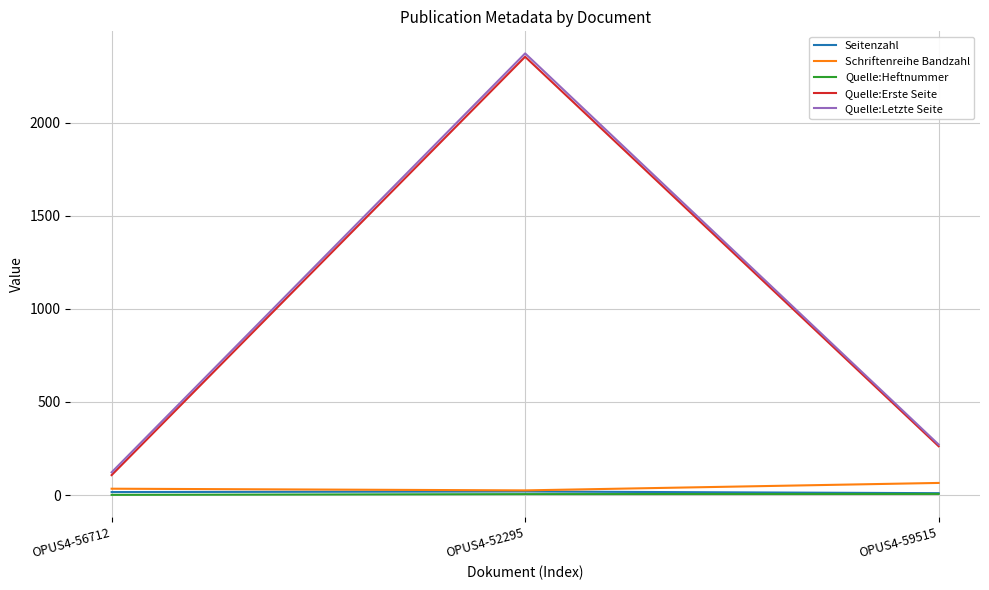

What are all the series names shown in the legend?

Seitenzahl, Schriftenreihe Bandzahl, Quelle:Heftnummer, Quelle:Erste Seite, Quelle:Letzte Seite